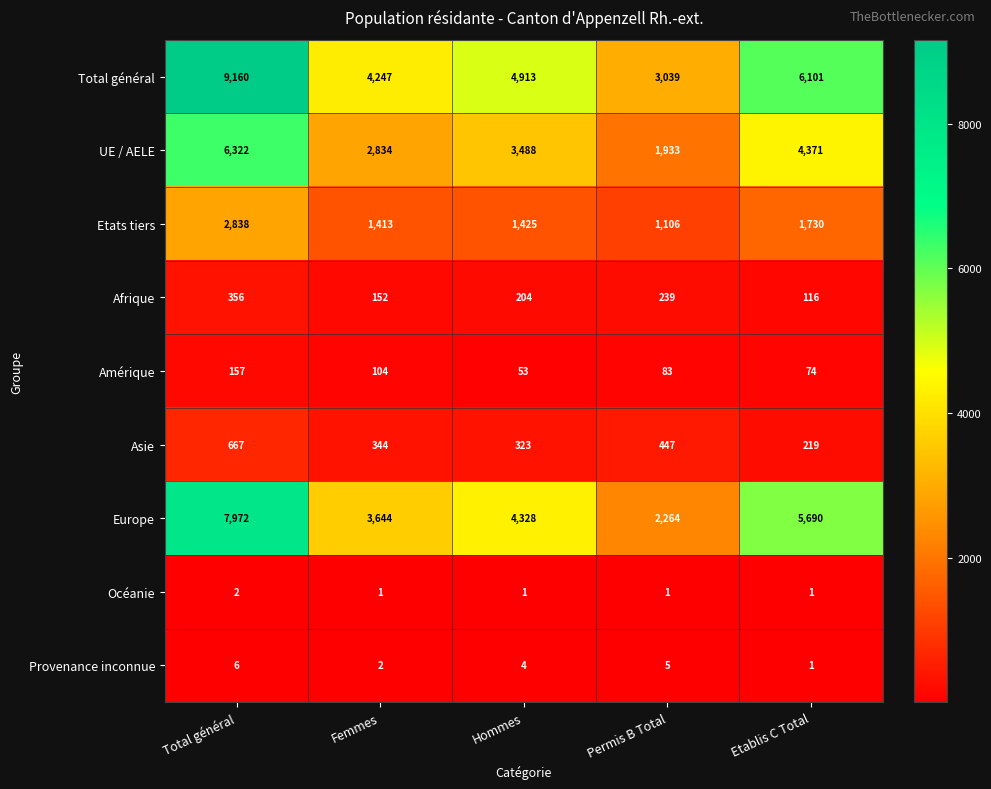

Rank the series by their maximum value, from highest to lowest.

Total général, Europe, UE / AELE, Etats tiers, Asie, Afrique, Amérique, Provenance inconnue, Océanie